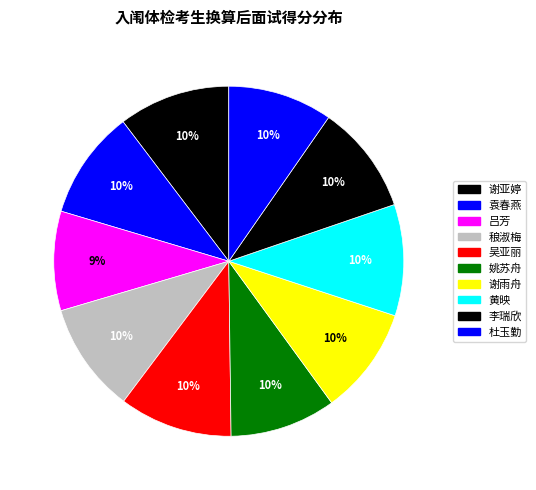

Combined, do 李瑞欣 and 姚苏舟 account for over 50%?

No